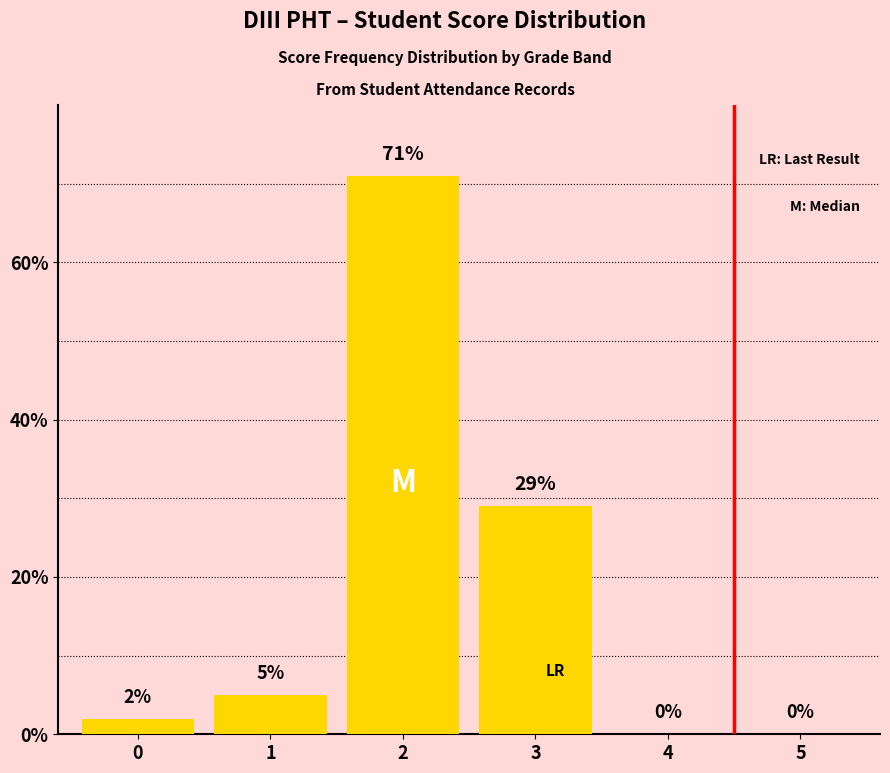

Reading left to right, what are all the values shown in this chart?

2	5	71	29	0	0